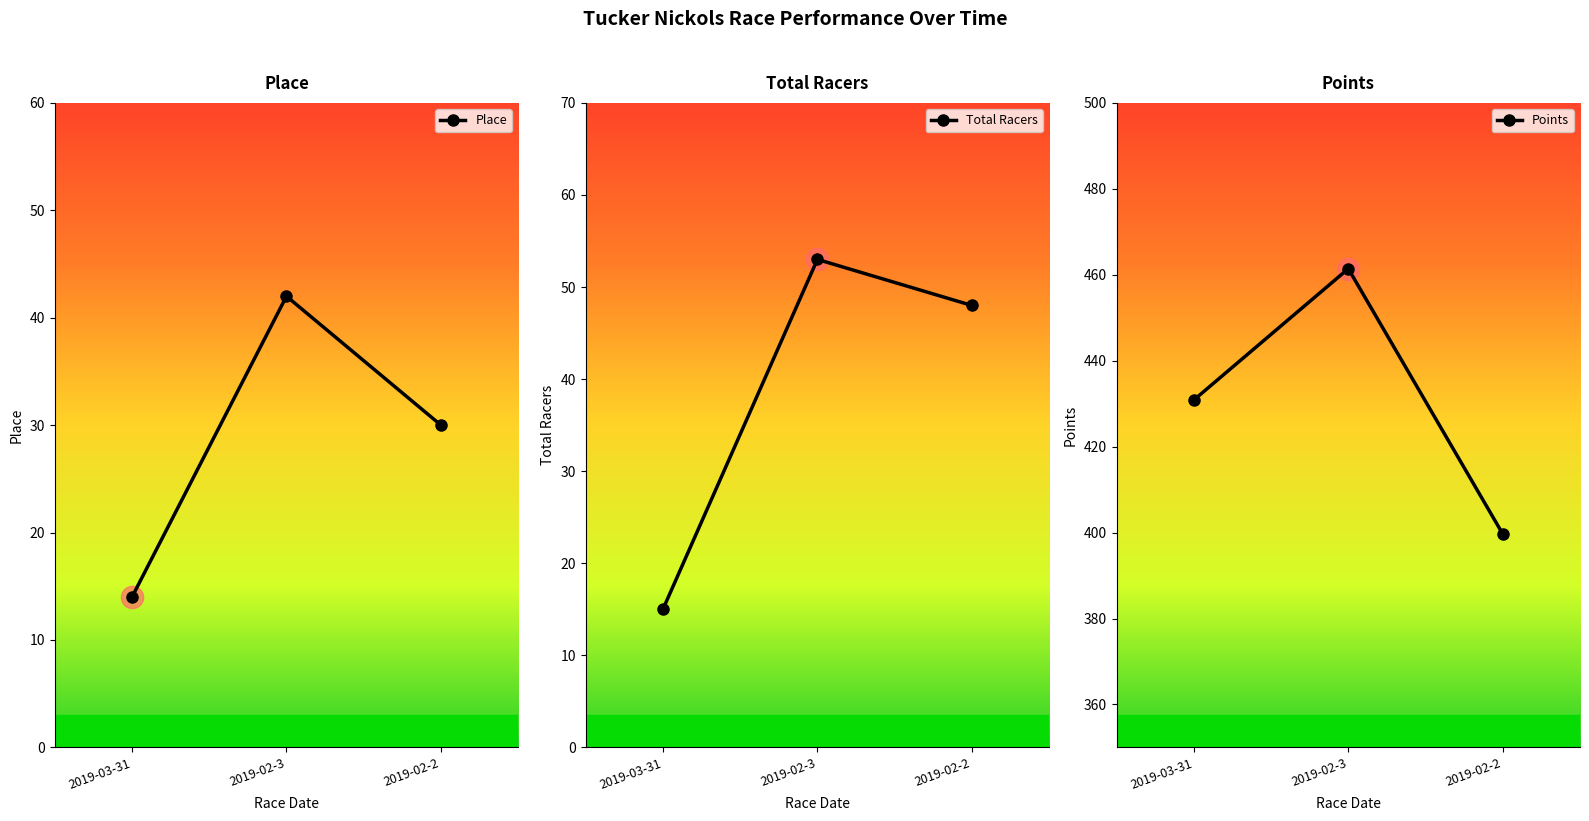

What are all the series names shown in the legend?

Place, Total Racers, Points